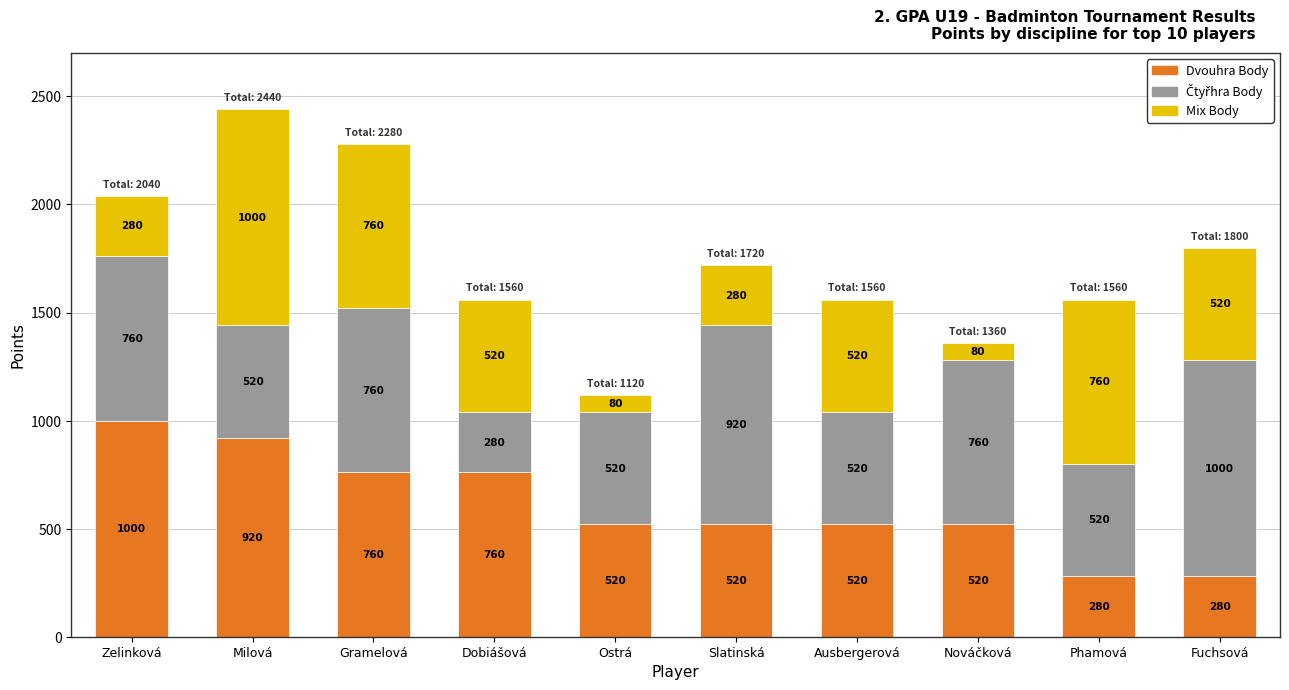

What is the total value across all series at Gramelová?

2280